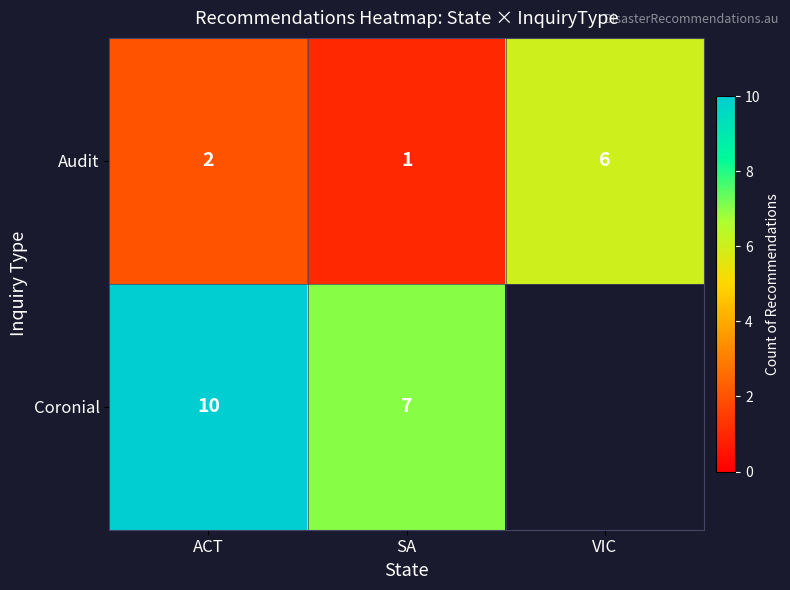

What is the total value across all series at ACT?

12